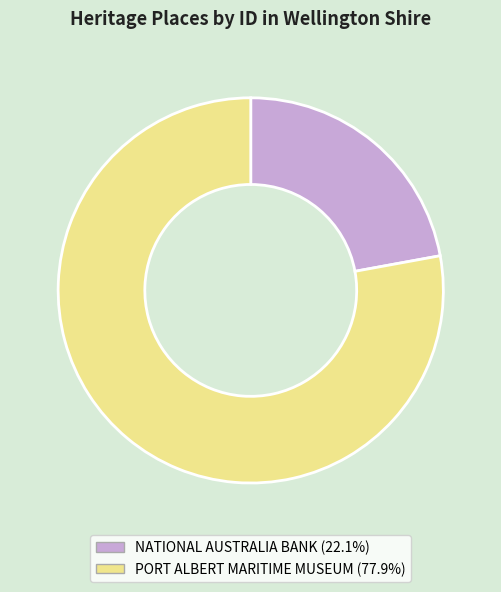

Rank the categories by value from lowest to highest.

NATIONAL AUSTRALIA BANK, PORT ALBERT MARITIME MUSEUM